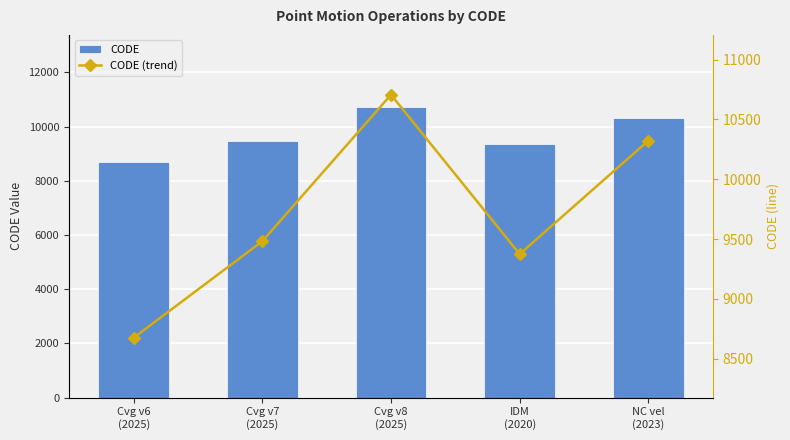

What is the maximum value for CODE (trend)?

10707